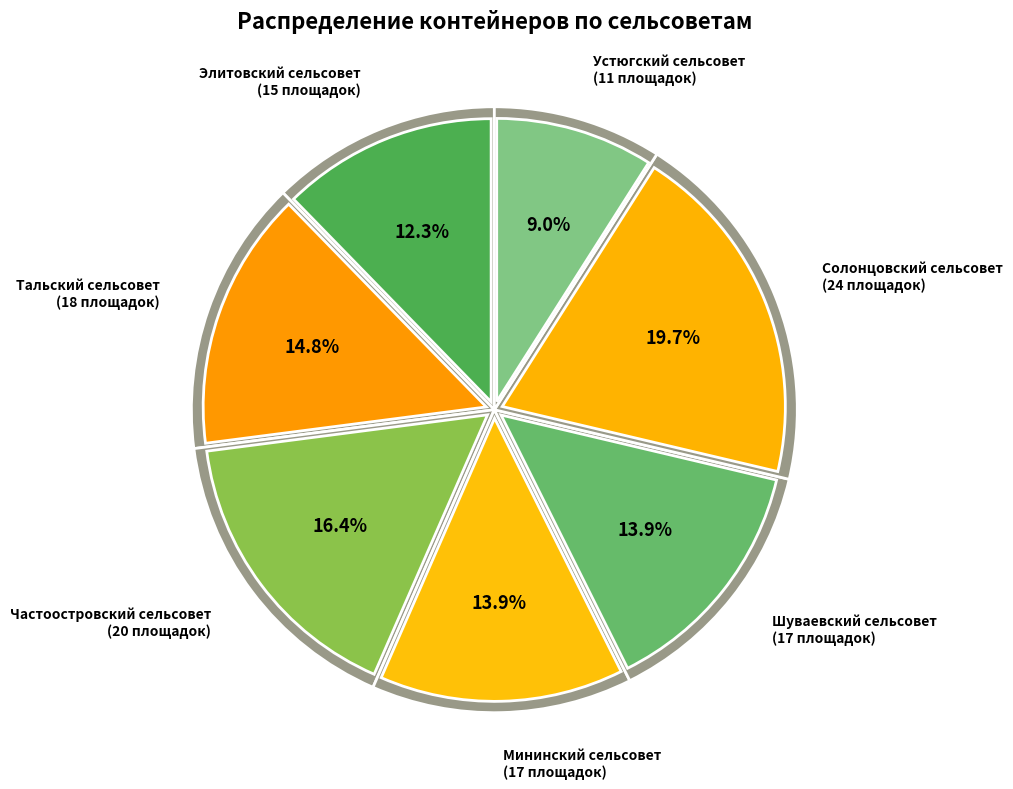

Which has a higher value, Тальский сельсовет or Устюгский сельсовет?

Тальский сельсовет